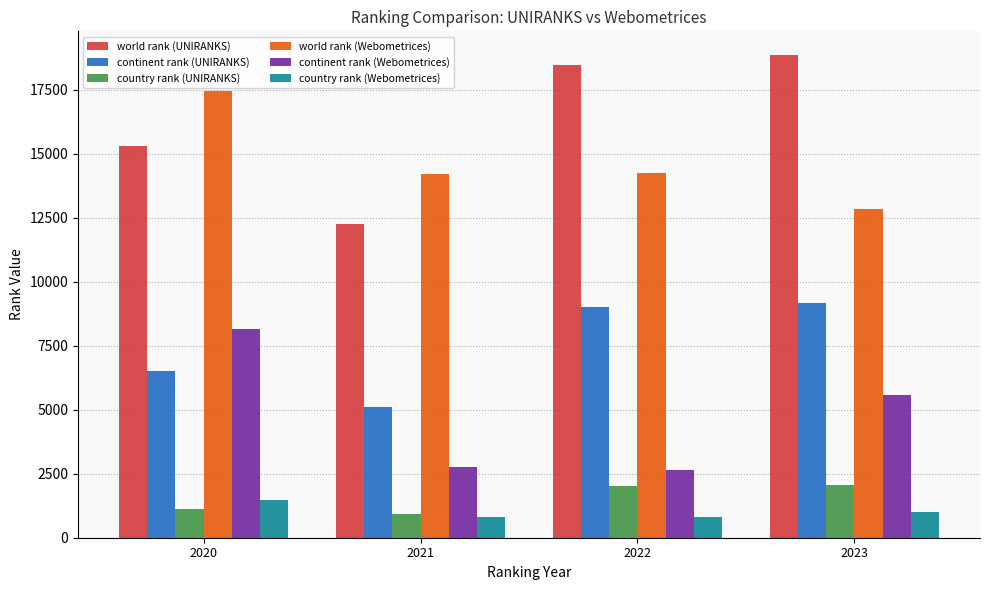

How many groups of bars are there?

4